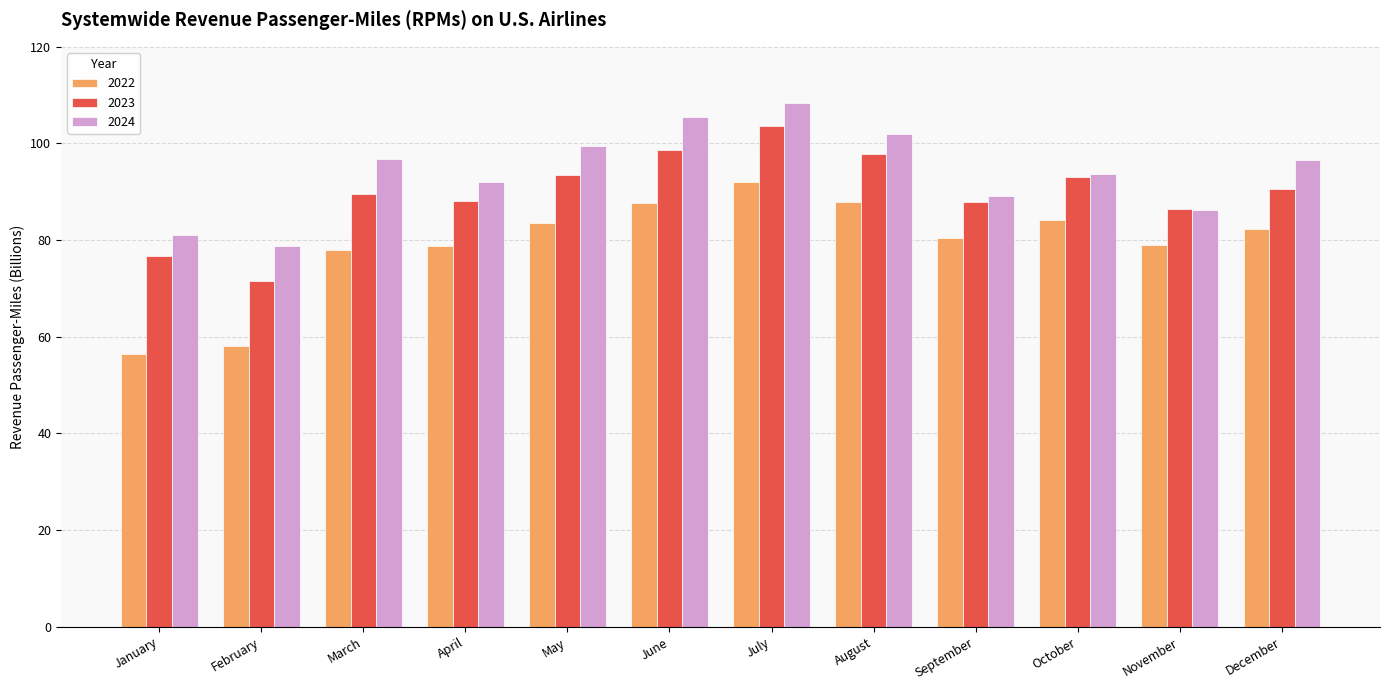

Which series has the largest range (max minus min)?

2022